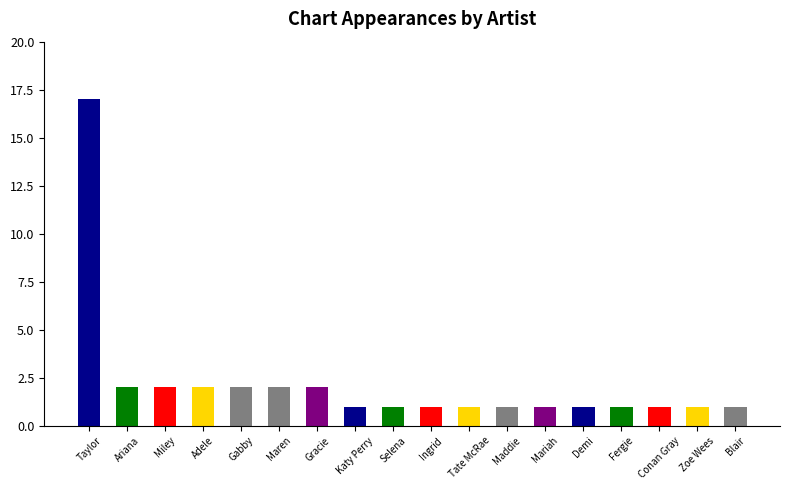

How many distinct data groups are displayed?

1